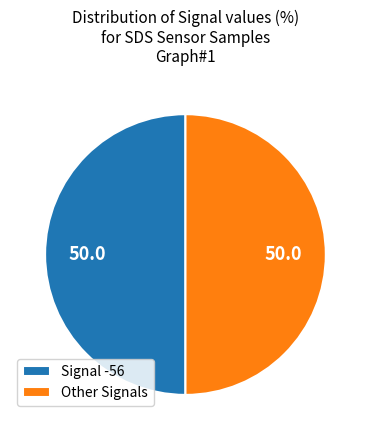

Is it true that Other Signals is 50% of the pie?

True